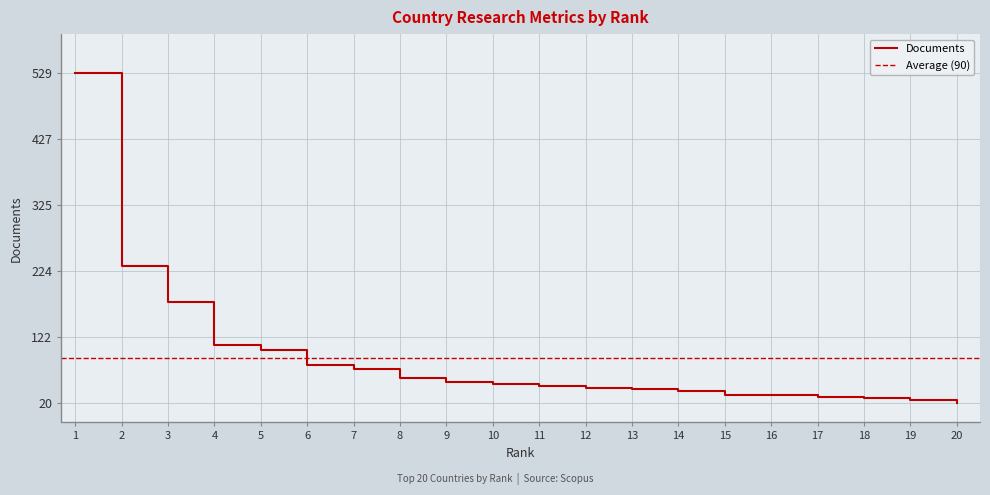

Is it true that Documents equals 43 at 12?

True